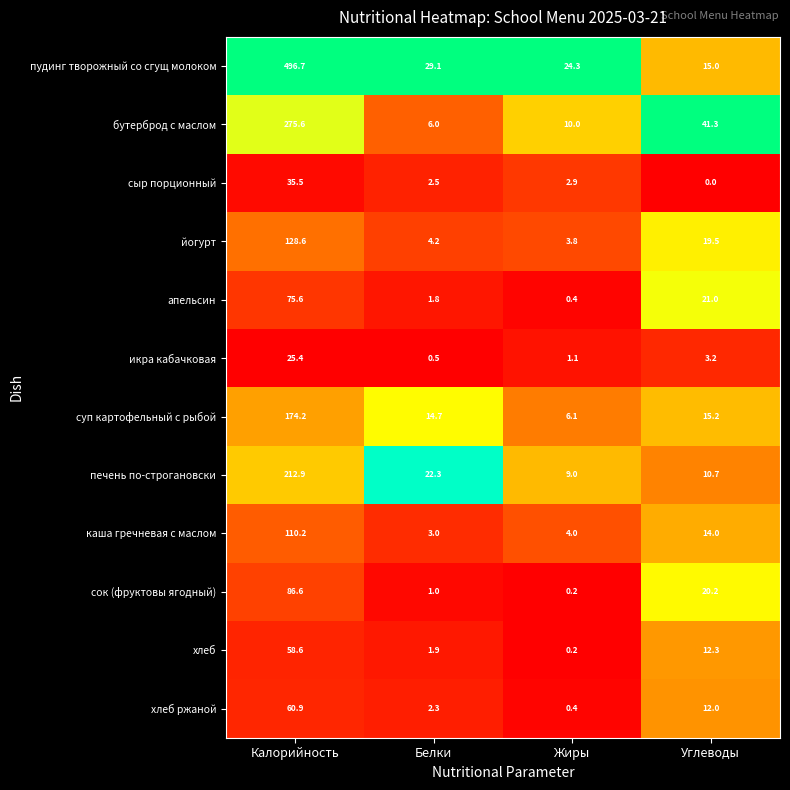

What is the spread (max minus min) of values at Жиры?

24.1